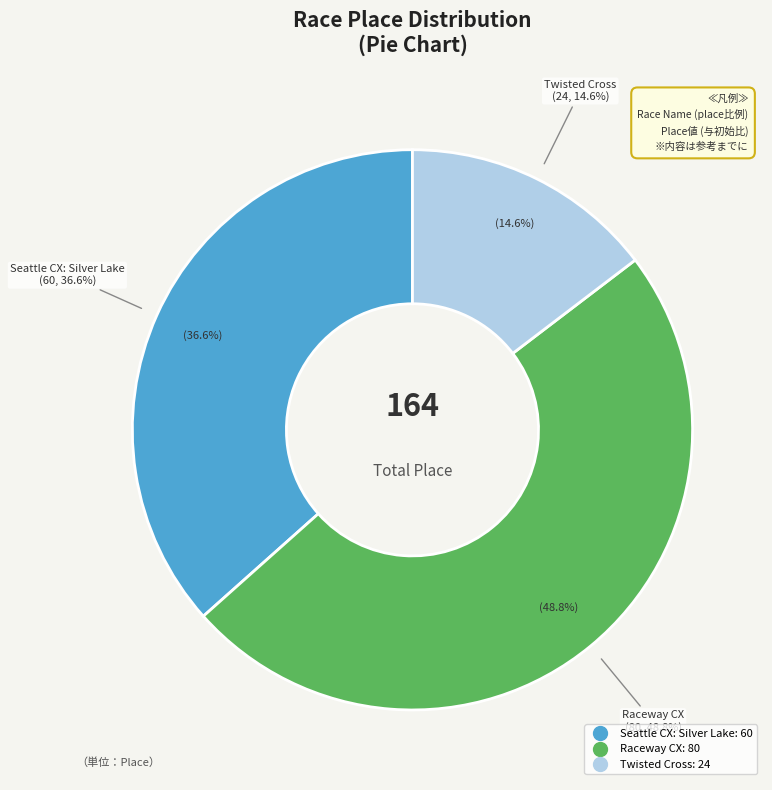

How many slices are in this pie chart?

3